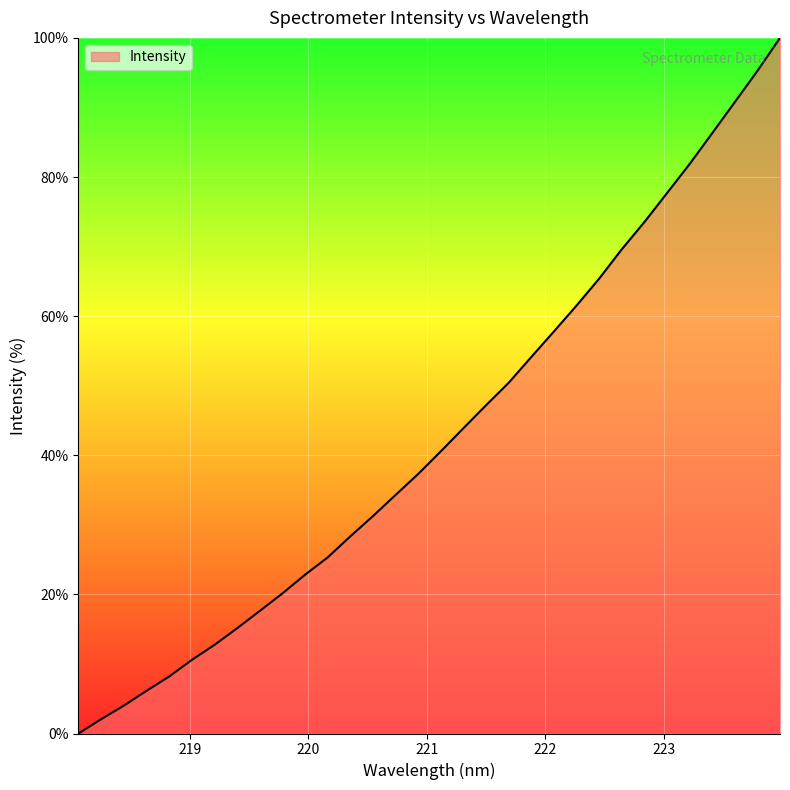

What is the maximum value shown in the chart?

100.0